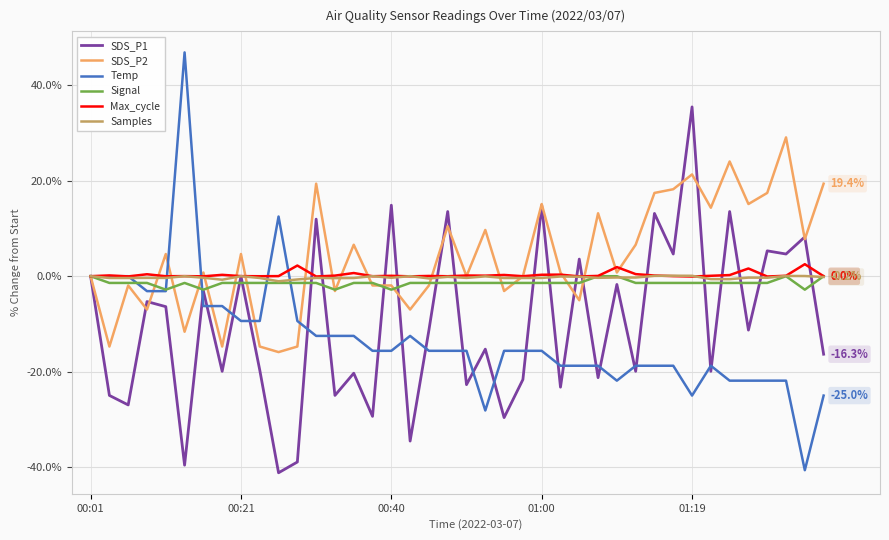

Which series has the widest spread of values?

Temp